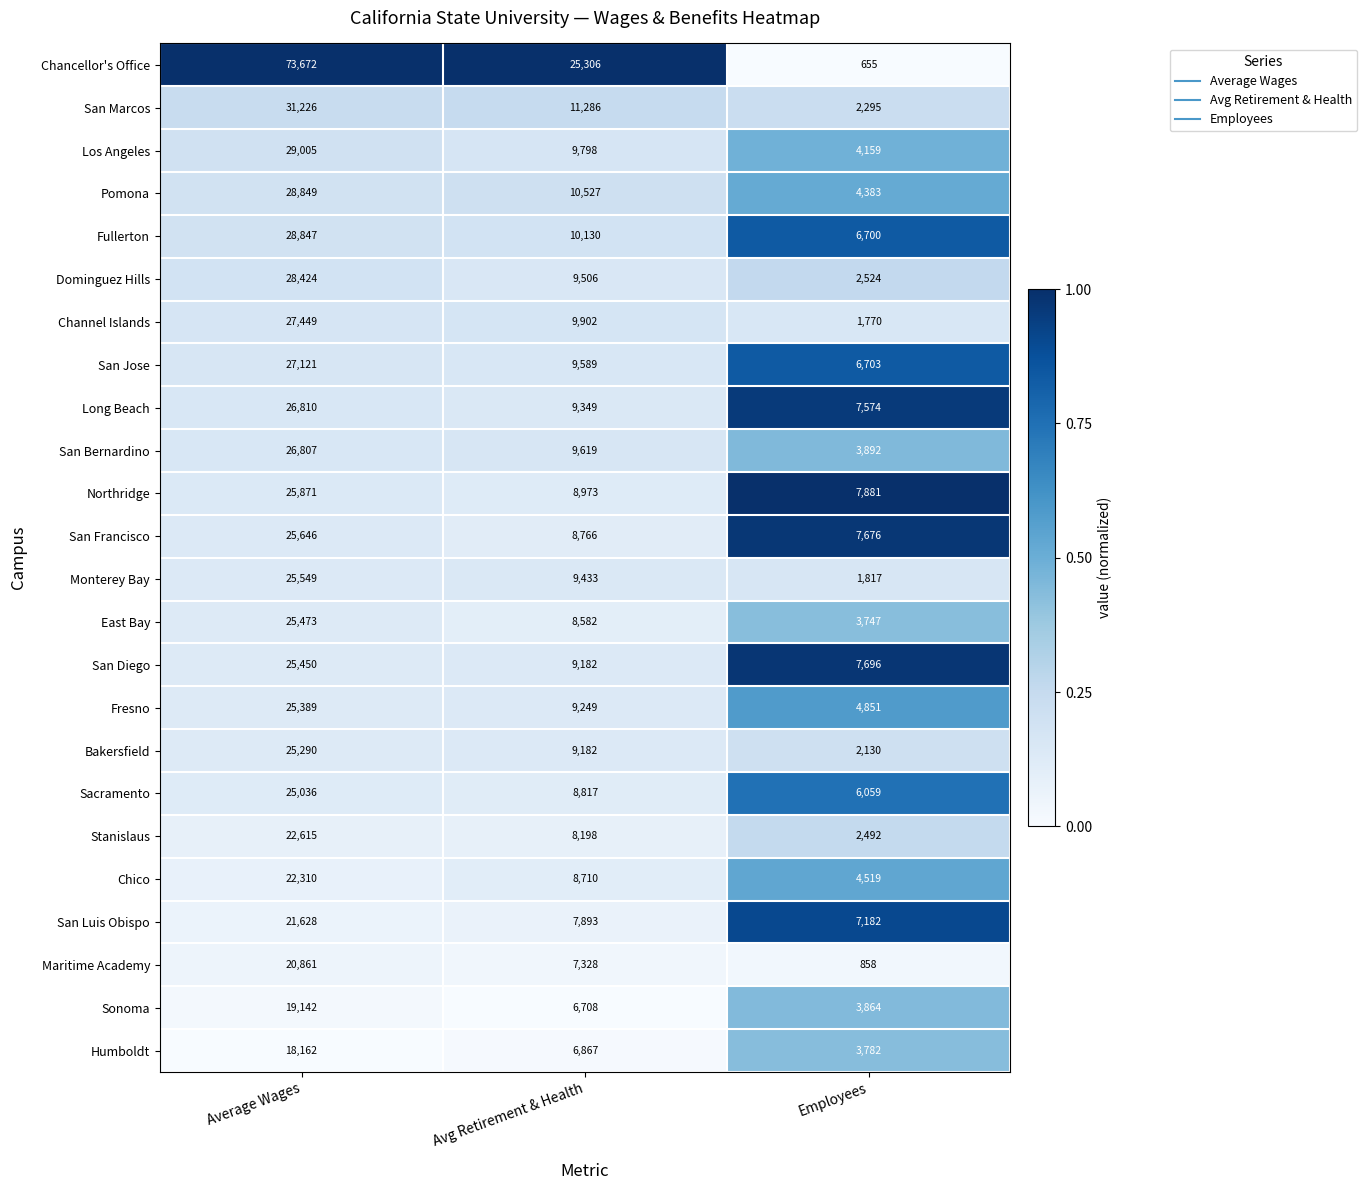

Count the number of categories in the chart.

3